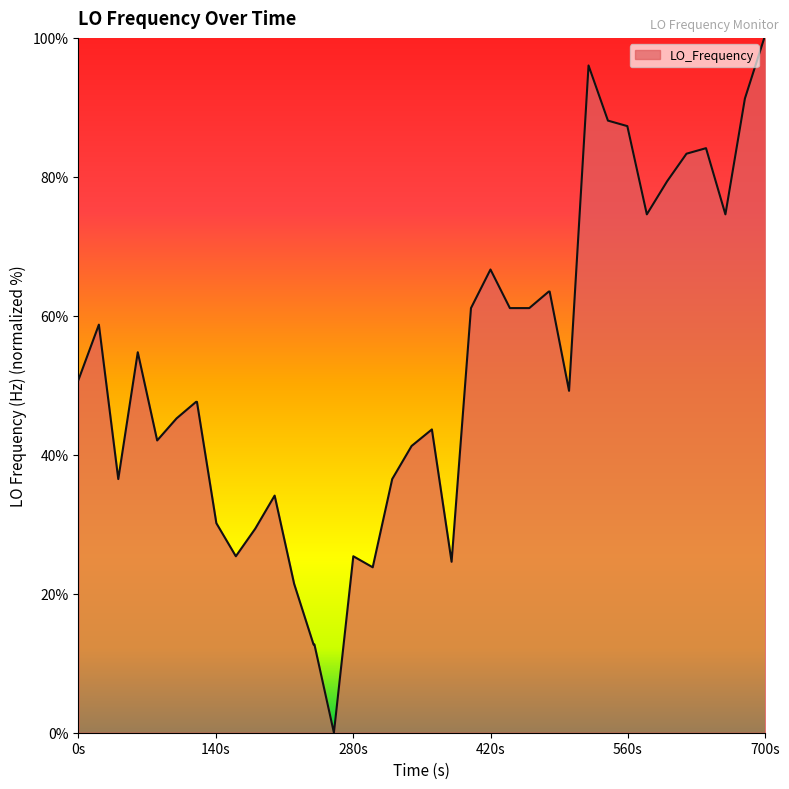

What is the difference between the maximum and minimum values?

100.0